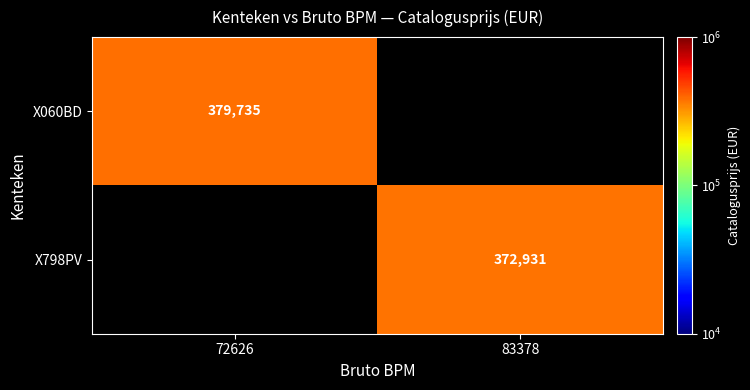

True or false: X798PV has a value of 372931 at 83378.

True